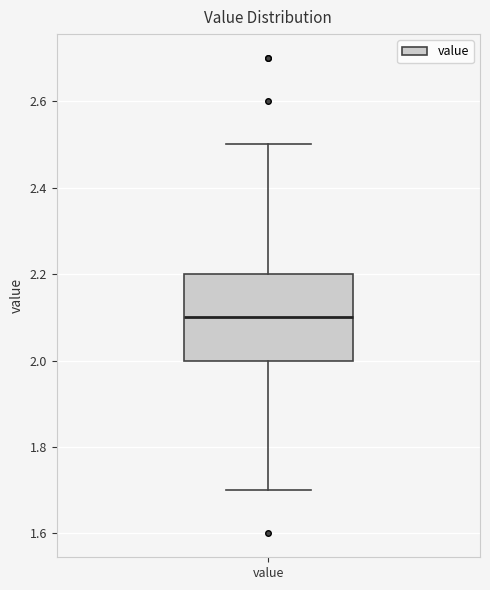

Where does the lower whisker of the box for value end on the y-axis? The values are not printed on the chart, so give them approximately, as read against the axis.

1.7